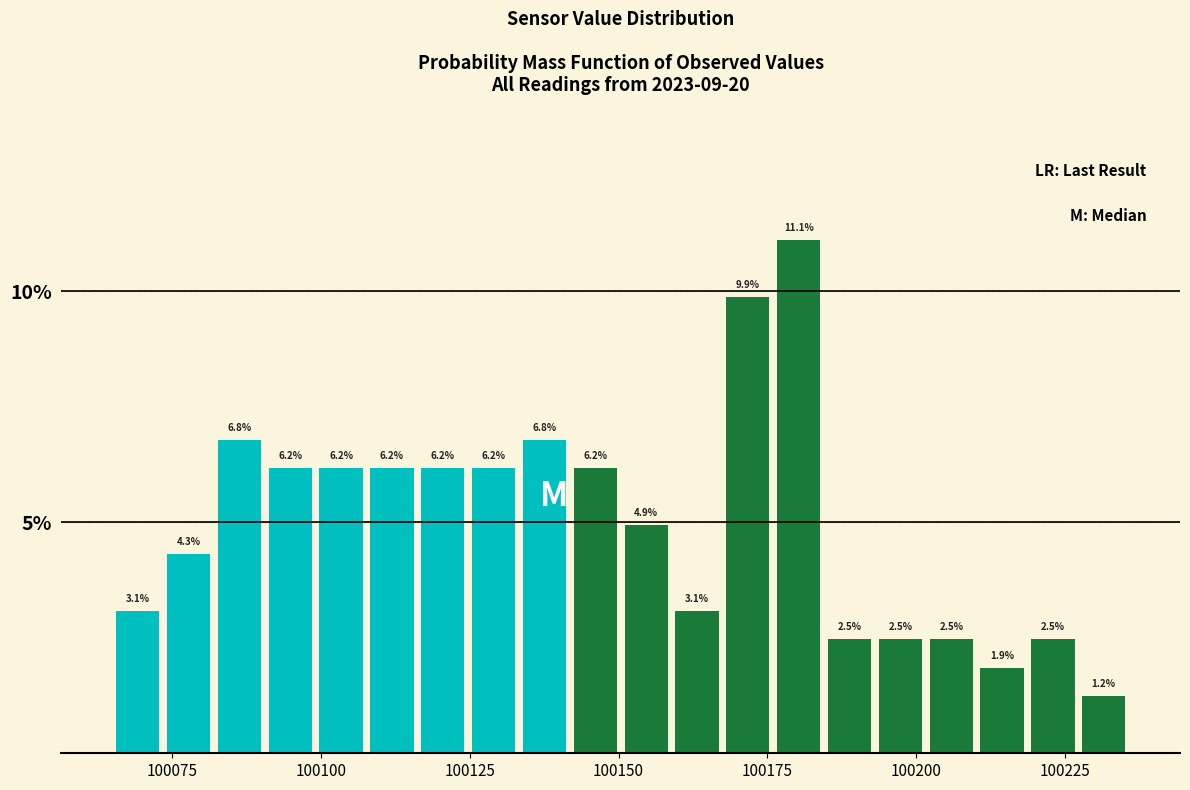

Read against the x-axis, roughly where is the centre of the tallest bar?

100180